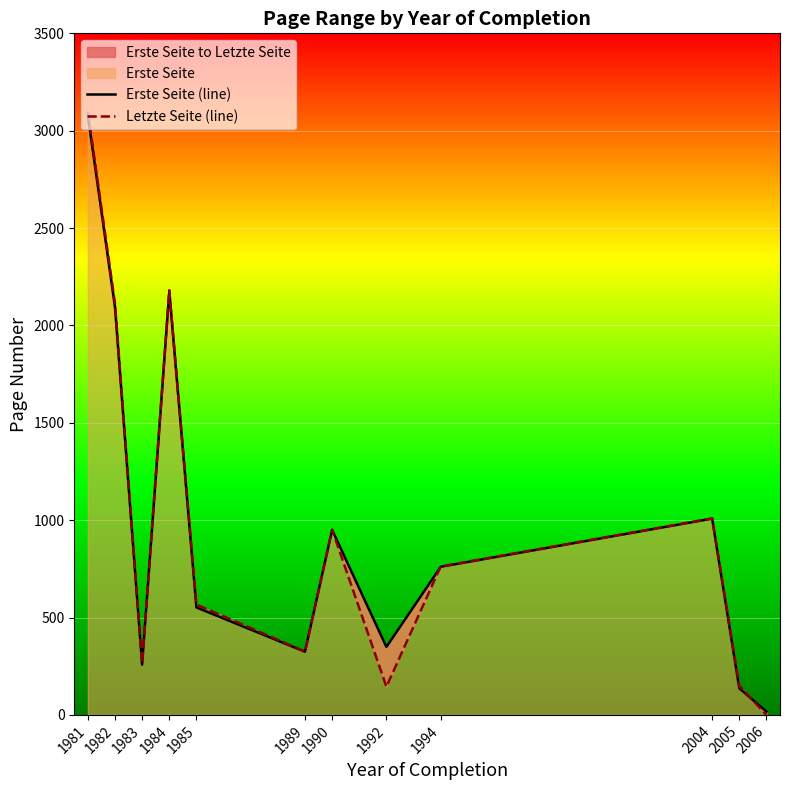

Between 1982 and 2004, which series saw the biggest shift?

Letzte Seite (line)